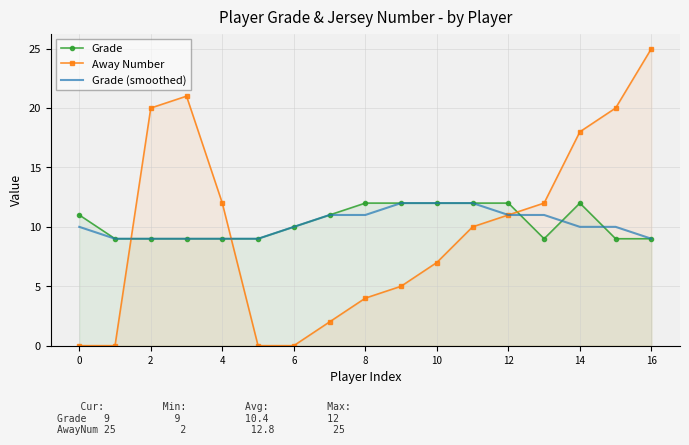

True or false: Away Number and Grade cross at least once.

True